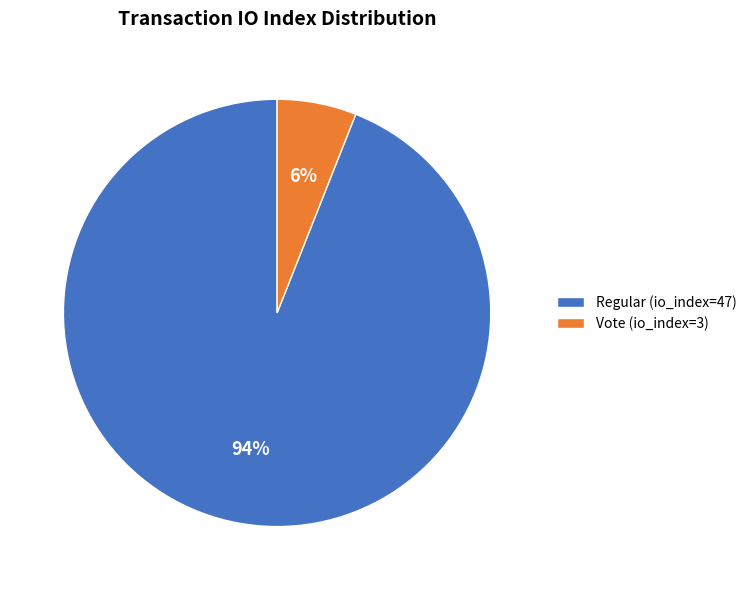

Combined, do Vote (io_index=3) and Regular (io_index=47) account for over 50%?

Yes